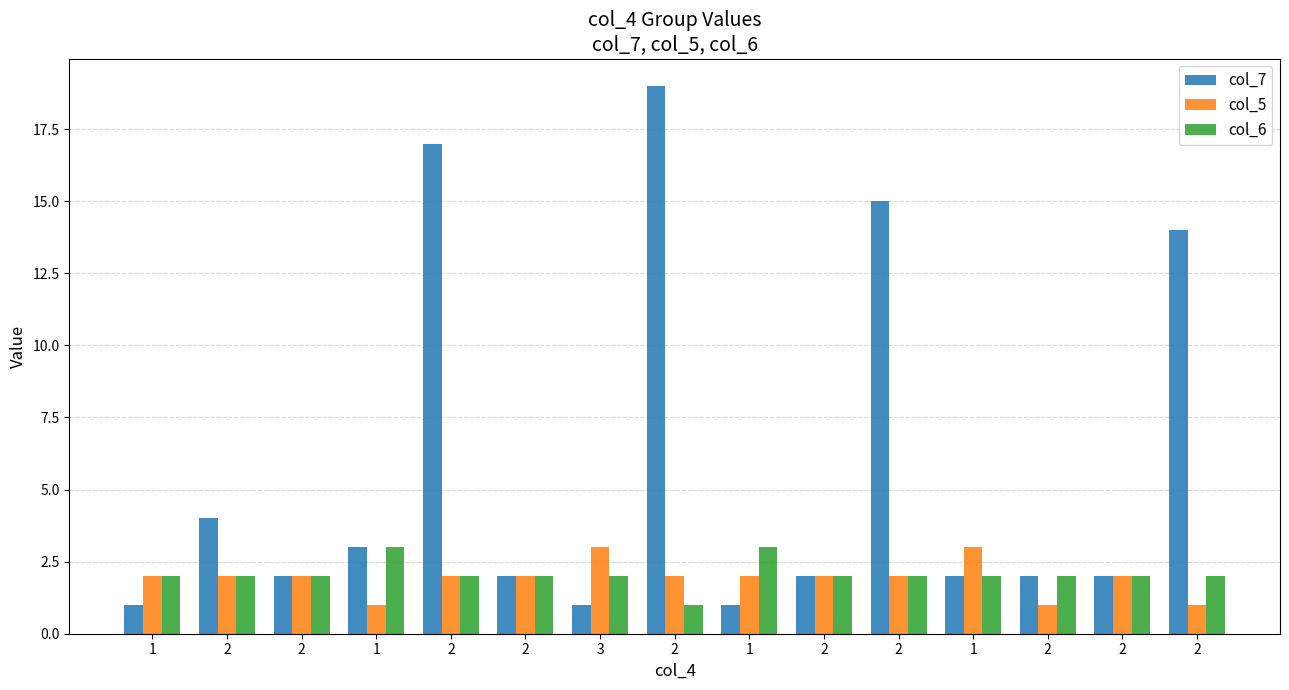

What is the highest value of the col_5 series?

3